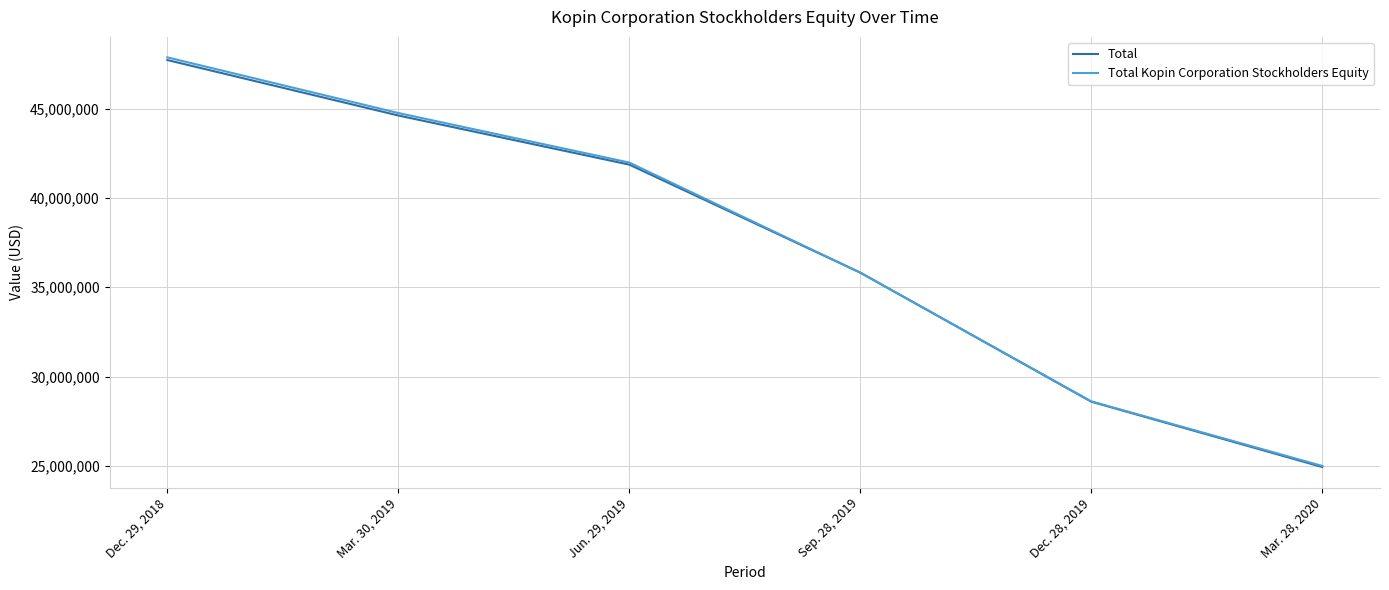

What is the difference between the maximum and minimum values in the Total series?

22778735